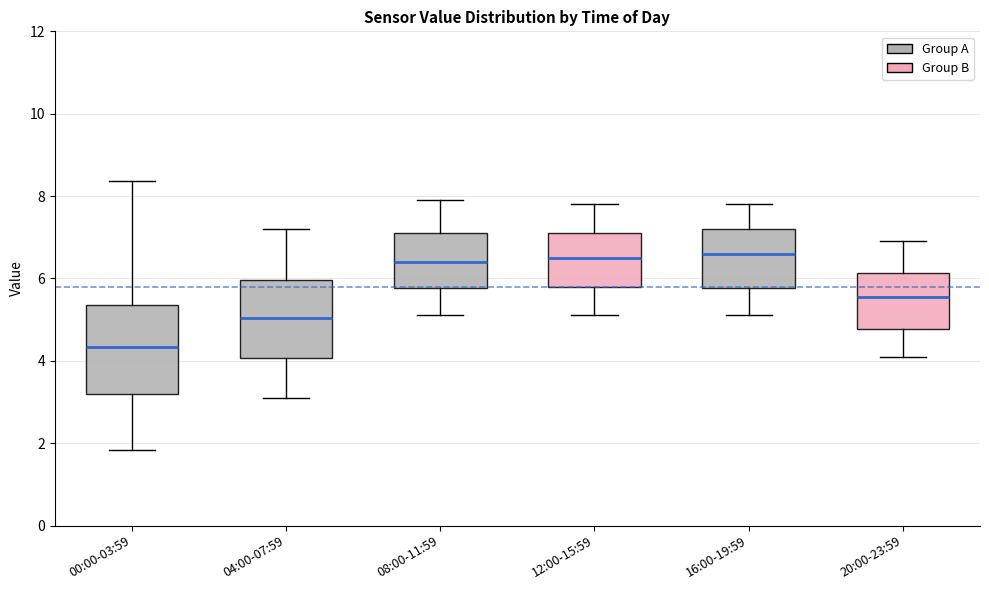

Where is the lower edge of the box for 08:00-11:59 on the y-axis? The values are not printed on the chart, so give them approximately, as read against the axis.

5.8